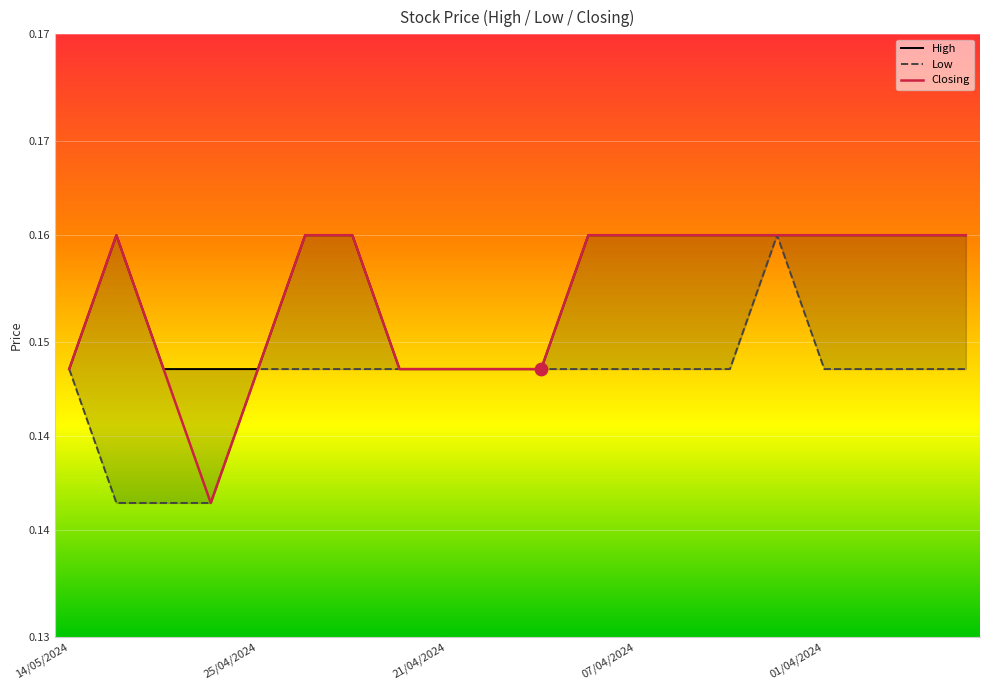

What are all the series names shown in the legend?

High, Low, Closing